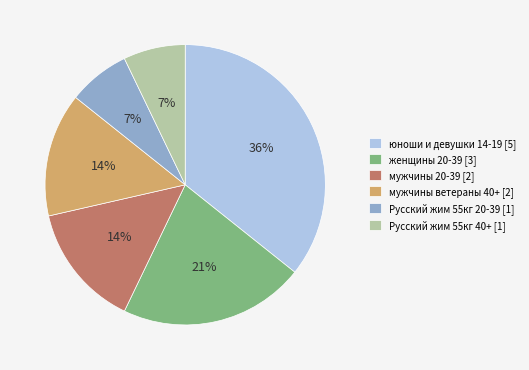

Is it true that женщины 20-39 is 21% of the pie?

True